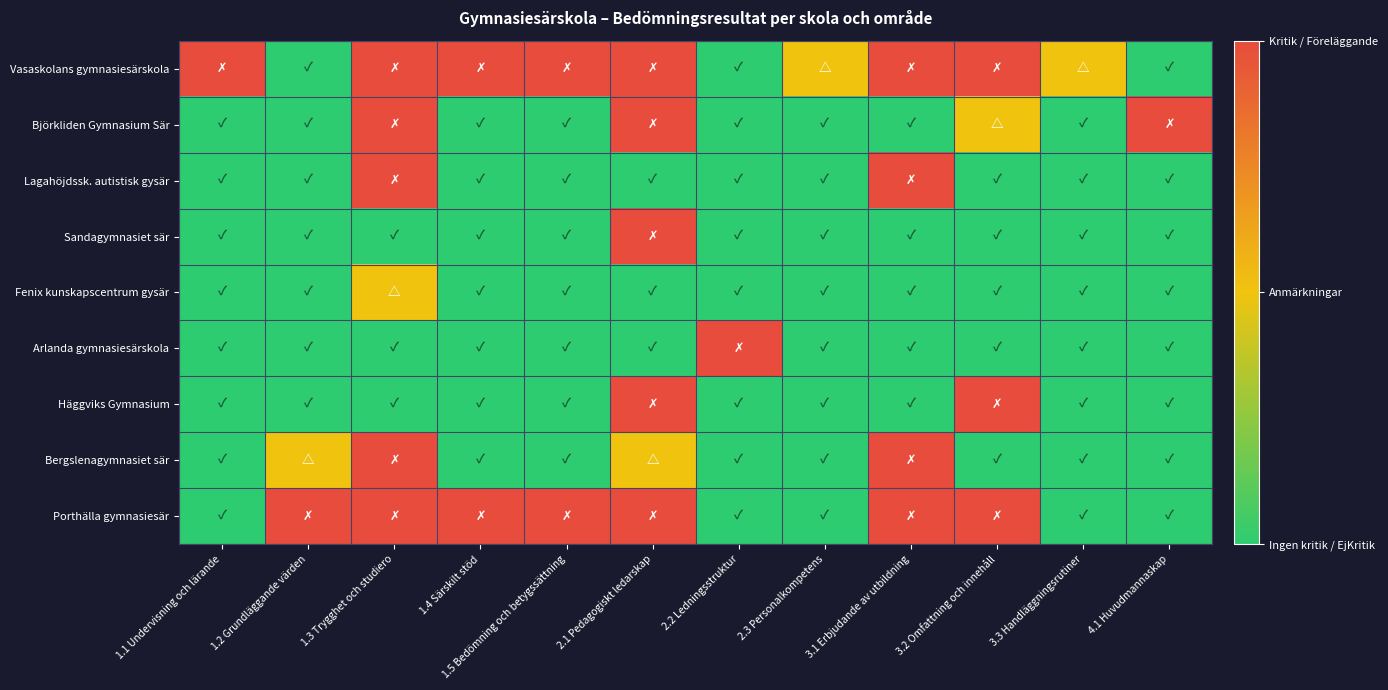

Which label corresponds to the largest value in the chart?

1.1 Undervisning och lärande